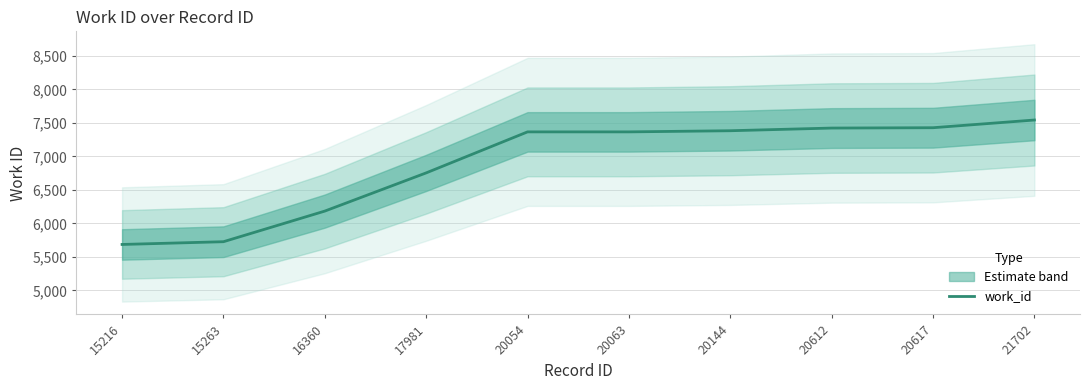

What is the ratio of the value at 20612 to the value at 17981?

1.1